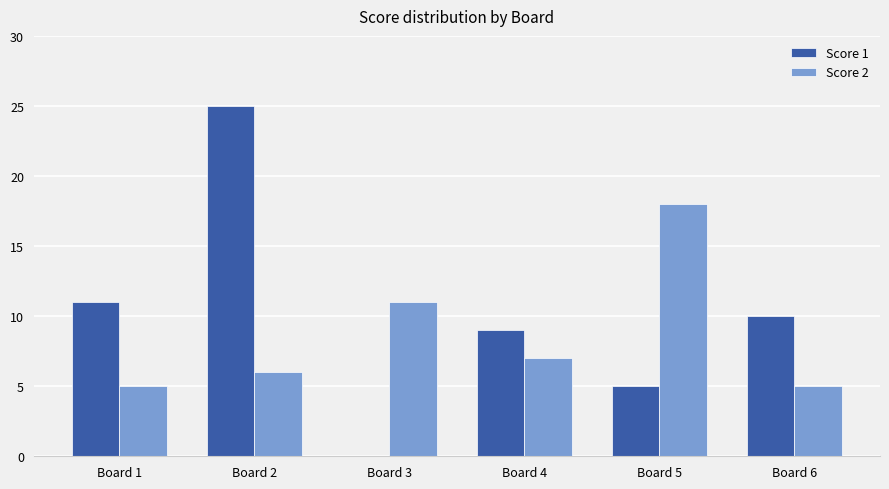

What is the total value across all series at Board 1?

16